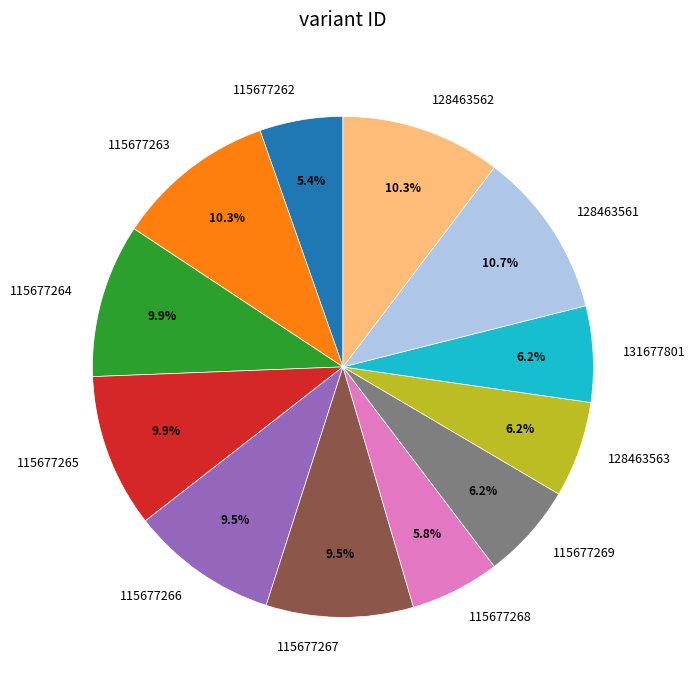

Count the number of slices in the pie.

12